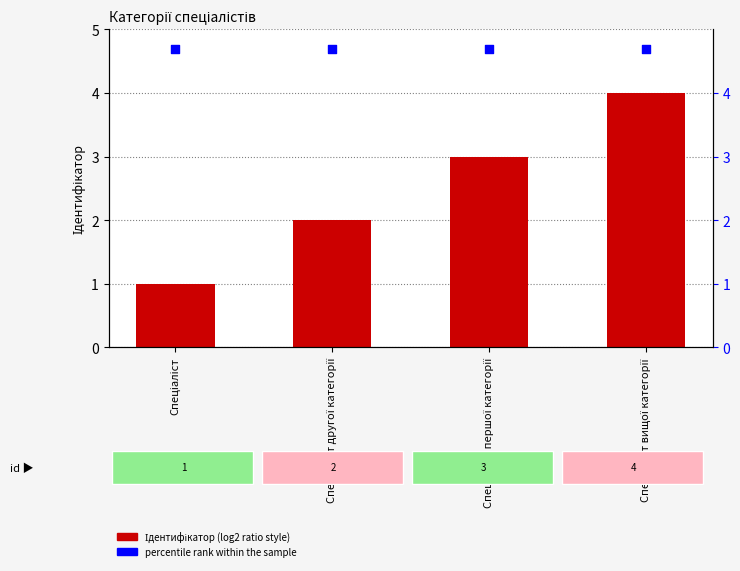

What are all the series names shown in the legend?

Ідентифікатор, percentile rank within the sample